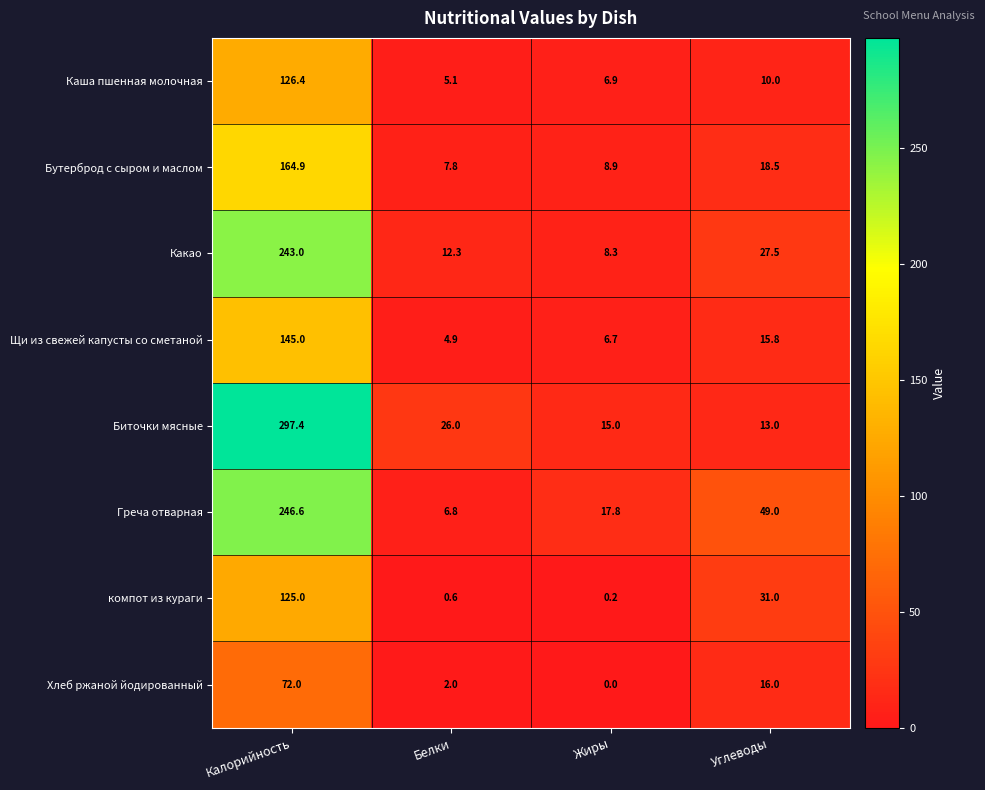

Which series changed the most between Жиры and Углеводы?

Греча отварная